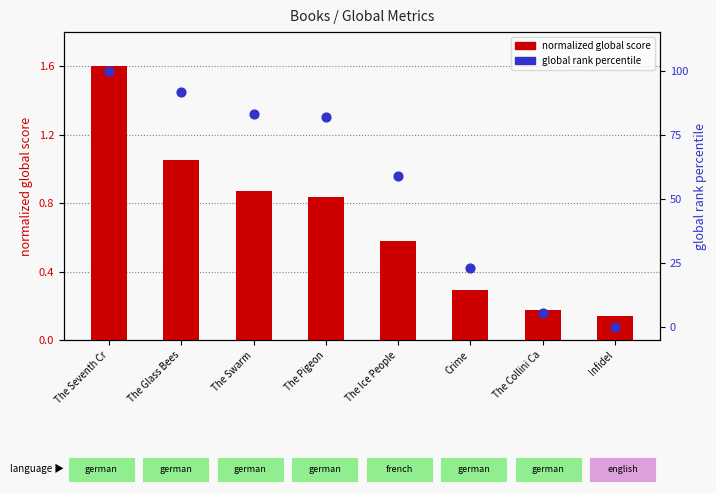

Which series contains the highest Y value?

global rank percentile